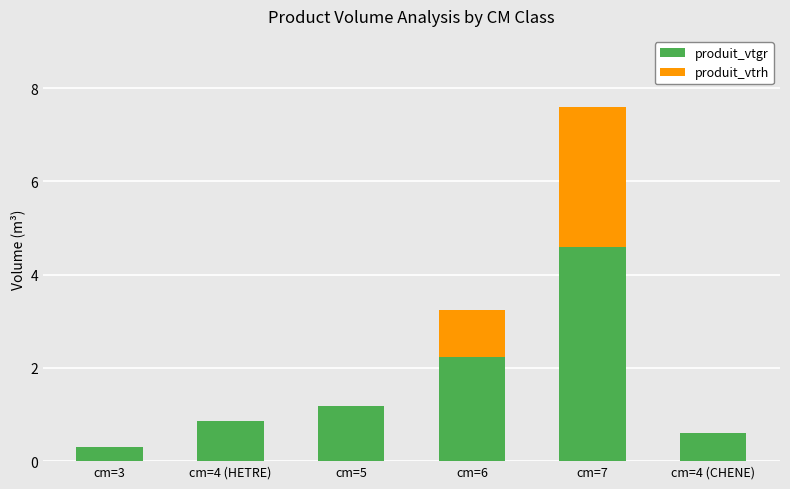

Reading left to right, what are the values for produit_vtgr?

cm=3=0.3	cm=4 (HETRE)=0.9	cm=5=1.2	cm=6=2.2	cm=7=4.6	cm=4 (CHENE)=0.6